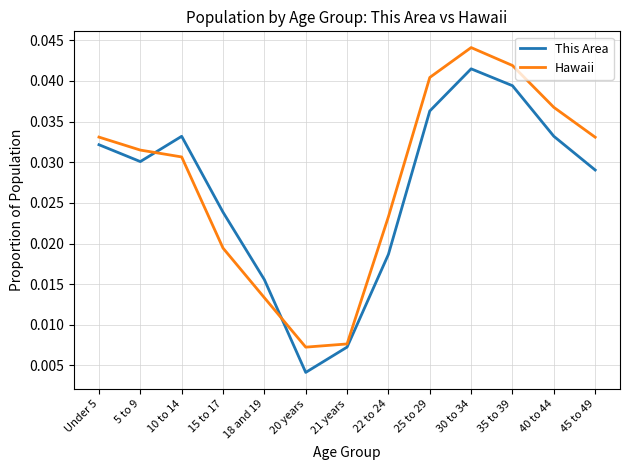

At which category is the sum across all series the highest?

30 to 34